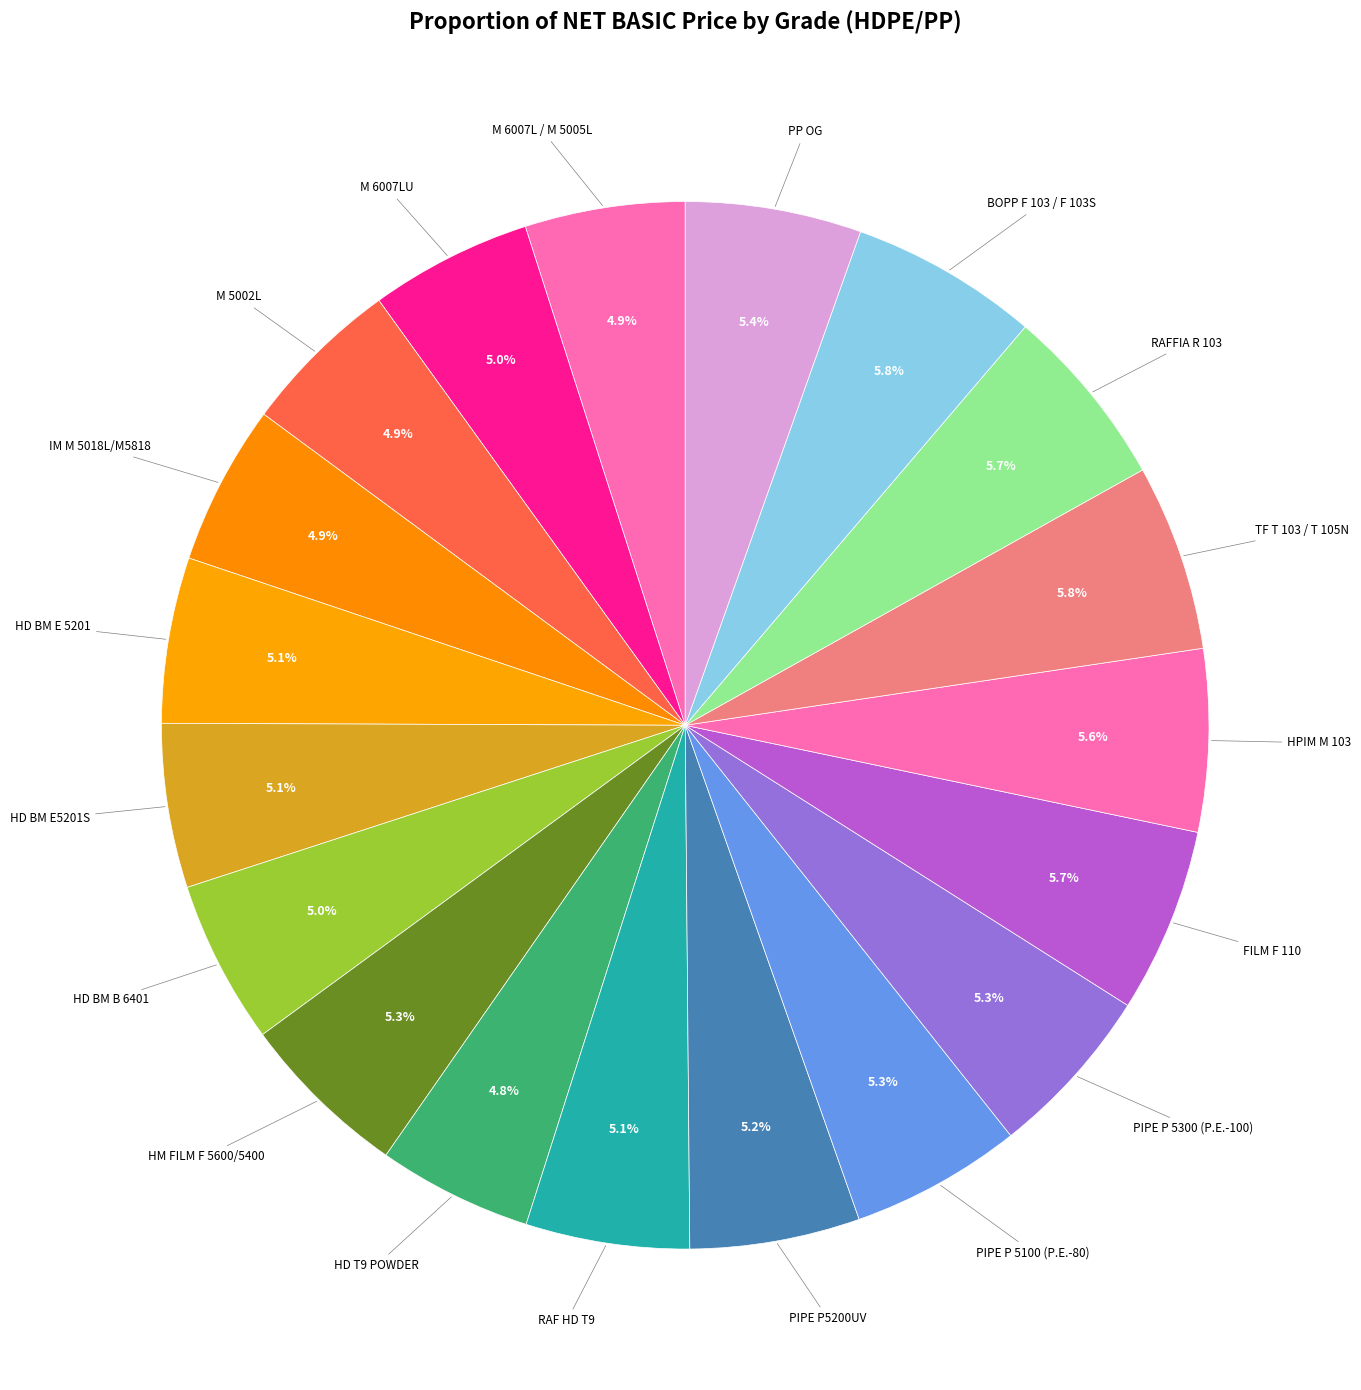

Rank the categories by value from lowest to highest.

HD T9 POWDER, M 6007L / M 5005L, M 5002L, IM M 5018L/M5818, M 6007LU, HD BM B 6401, RAF HD T9, HD BM E5201S, HD BM E 5201, PIPE P5200UV, HM FILM F 5600/5400, PIPE P 5100 (P.E.-80), PIPE P 5300 (P.E.-100), PP OG, HPIM M 103, RAFFIA R 103, FILM F 110, TF T 103 / T 105N, BOPP F 103 / F 103S